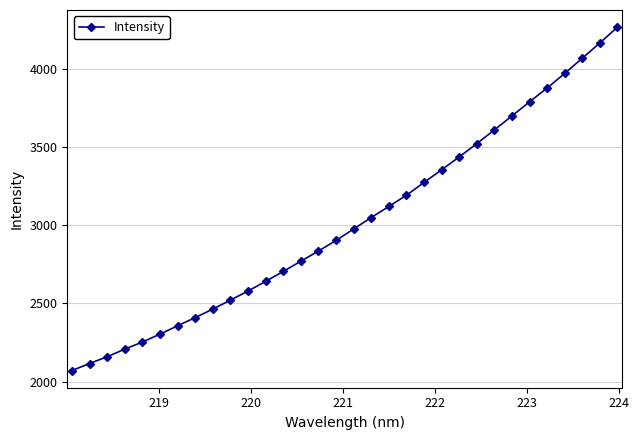

What is the sum of all values?

96715.1